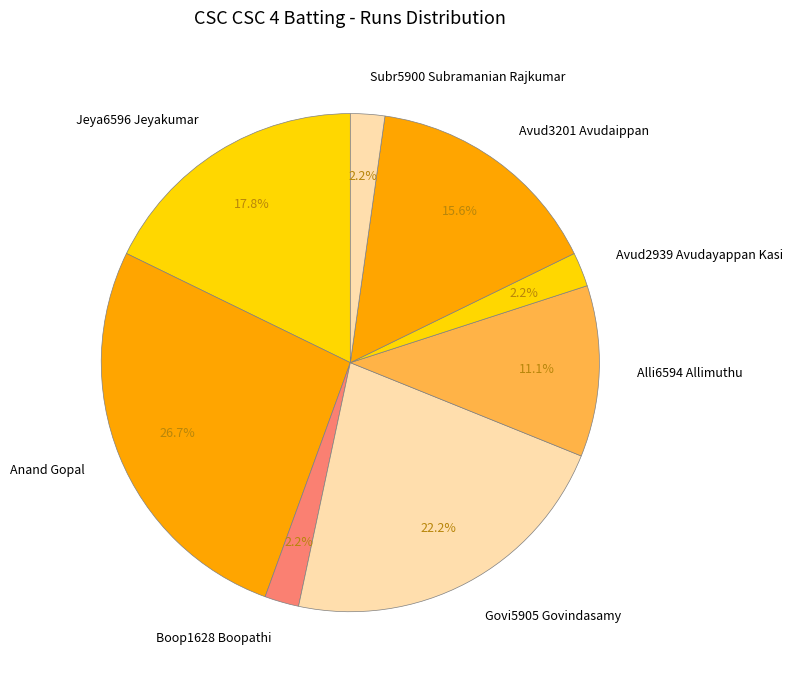

How many segments does this pie chart have?

8